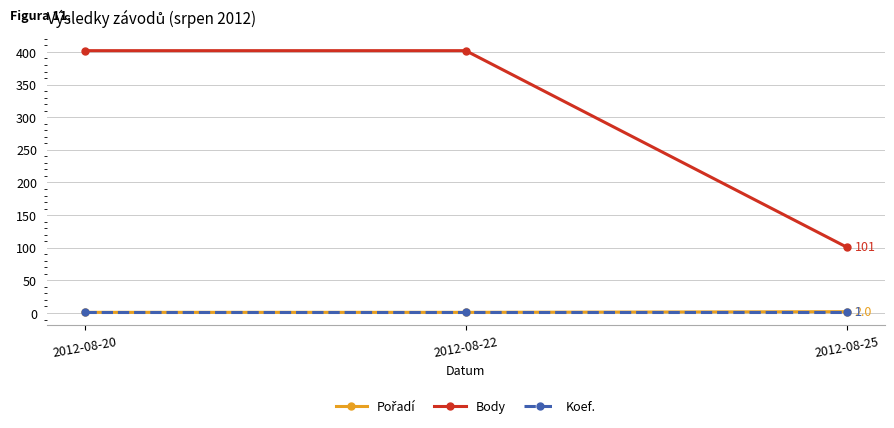

The value of Body at 2012-08-25 is 141. True or false?

False